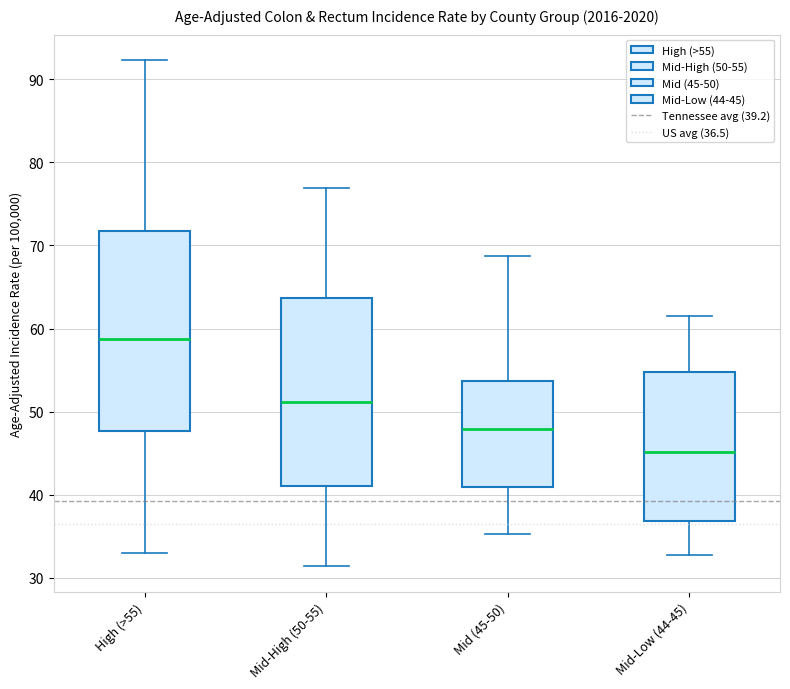

Reading left to right, transcribe this box plot: for each box, give where its median line is, the range the box spans, and where its two whiskers end, as read against the y-axis. The values are not printed on the chart, so give them approximately, as read against the axis.

High (>55): median 59, box 48 to 72, whiskers 33 to 92
Mid-High (50-55): median 51, box 41 to 64, whiskers 31 to 77
Mid (45-50): median 48, box 41 to 54, whiskers 35 to 69
Mid-Low (44-45): median 45, box 37 to 55, whiskers 33 to 62